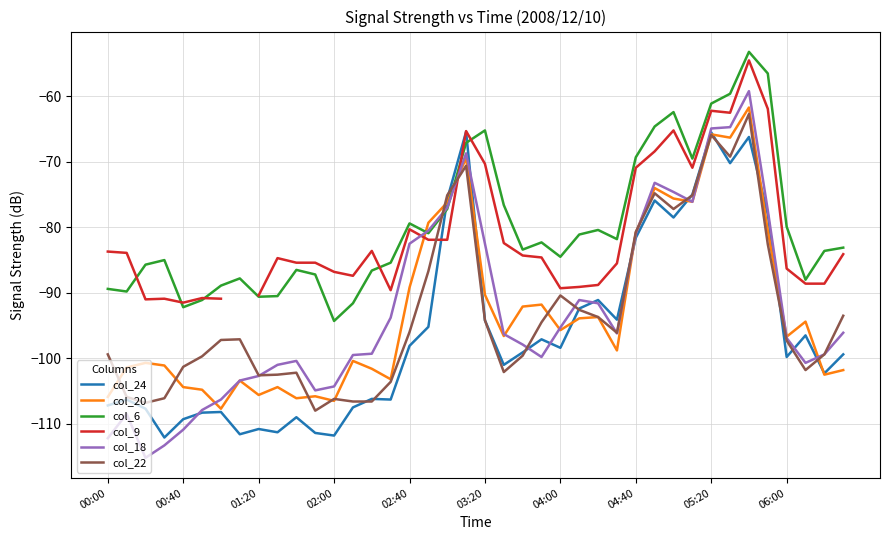

What is the greatest value displayed?

-53.2